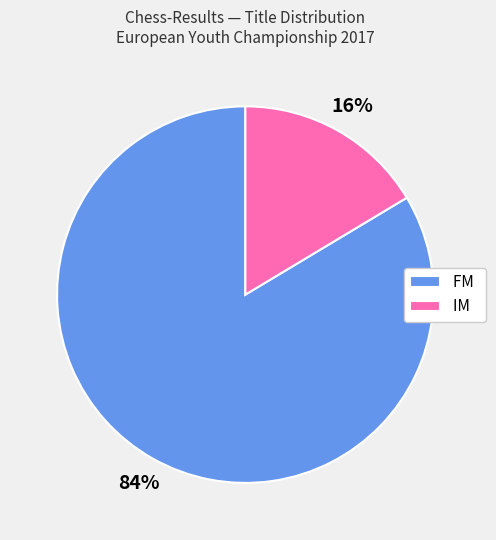

How many slices are in this pie chart?

2